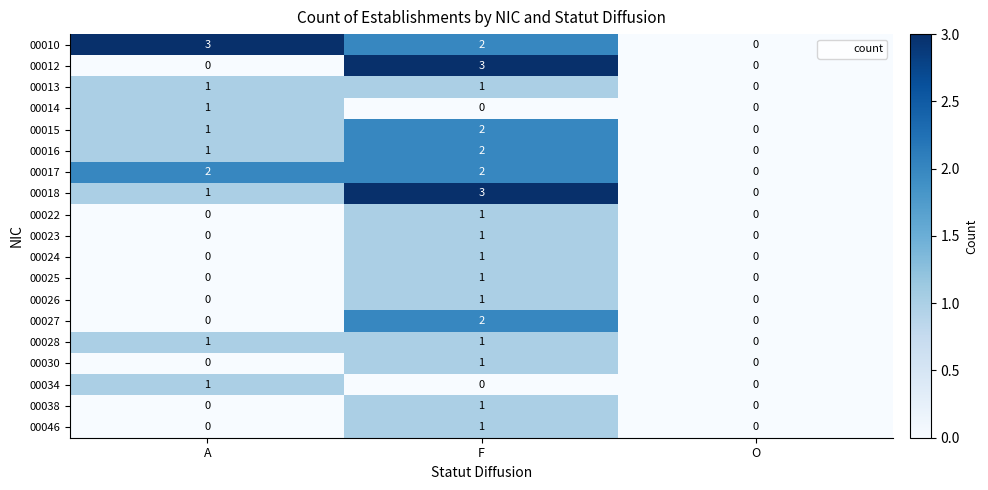

Which series has the largest total across all categories?

00010